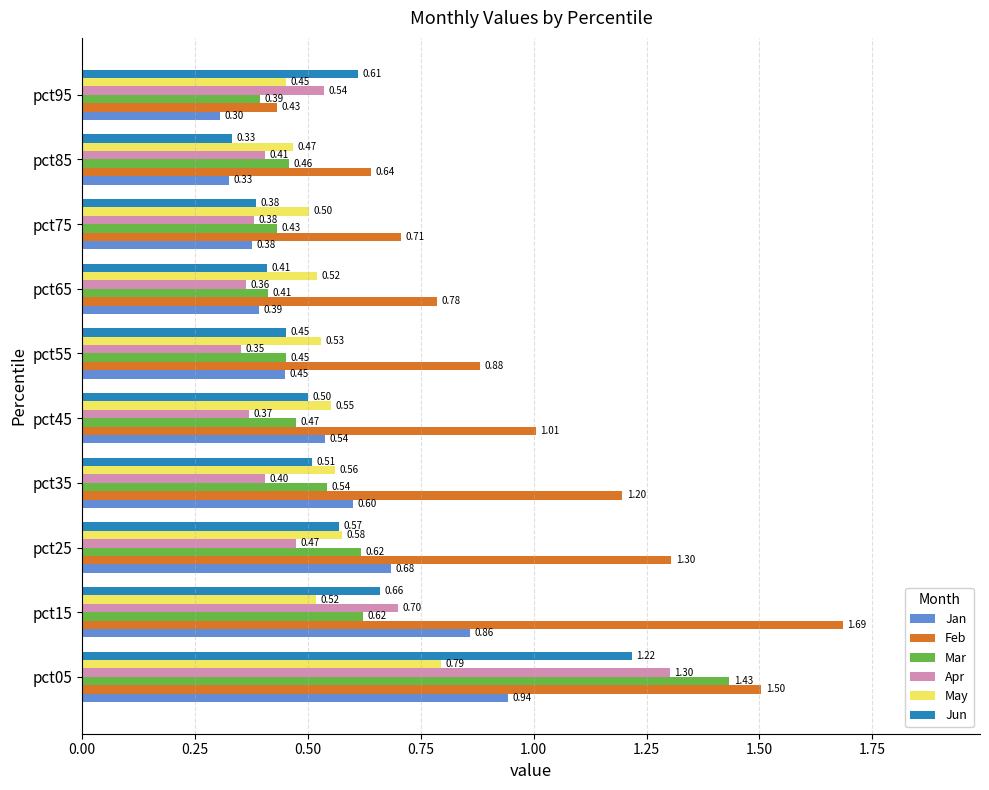

Is the value of Mar at pct35 greater than the value of May at pct95?

Yes